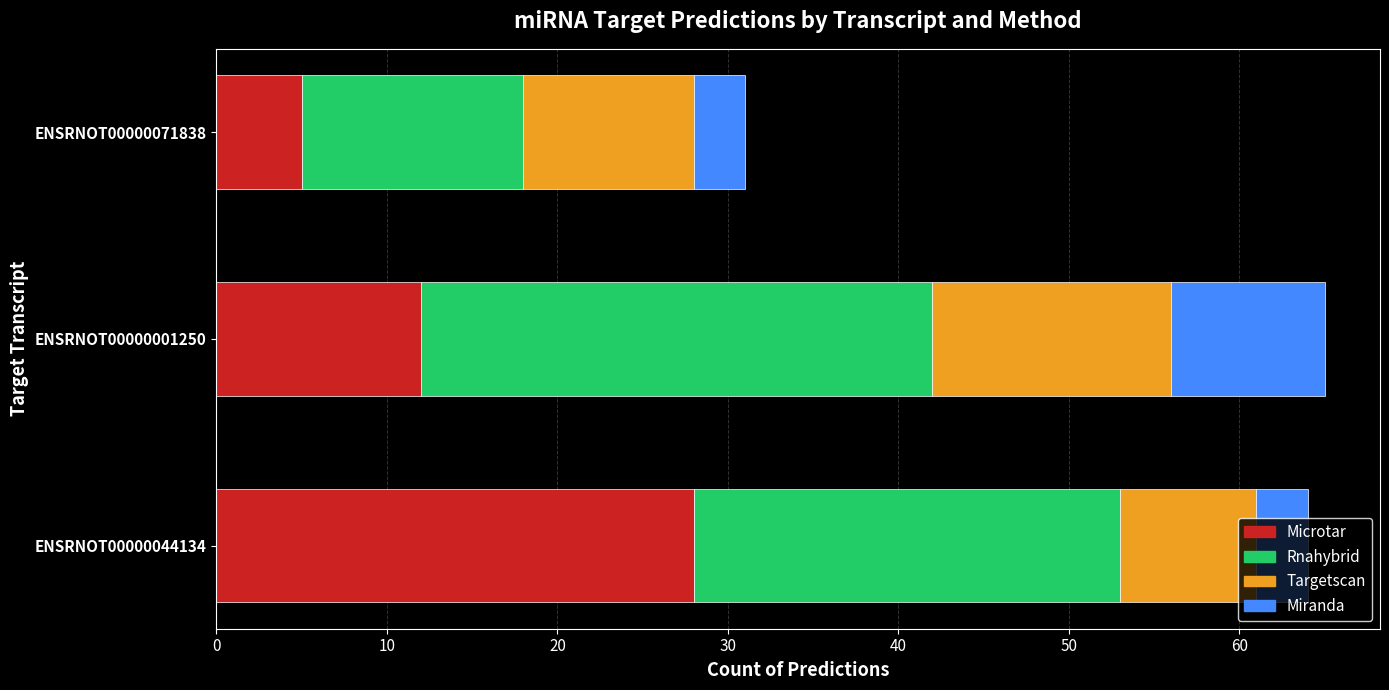

What is the difference between the maximum and minimum values in the Microtar series?

23